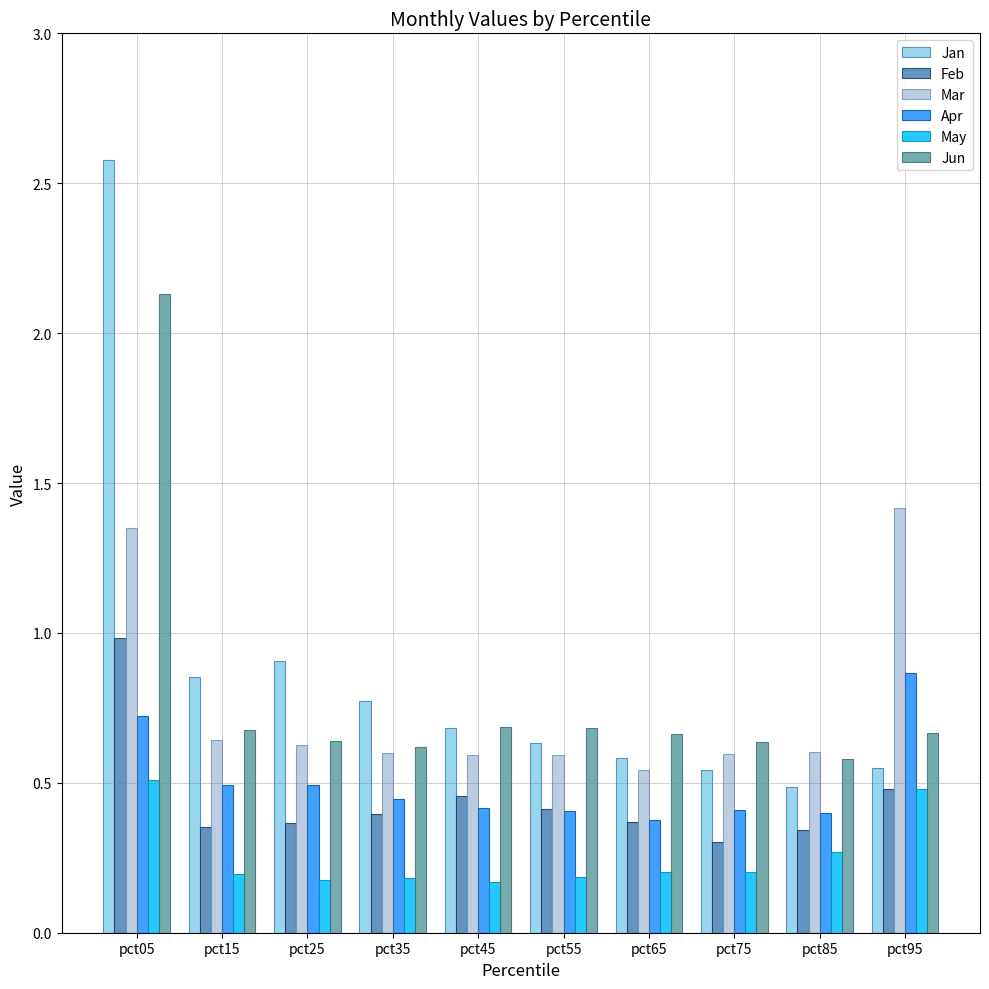

What is the highest value of the Jan series?

2.6